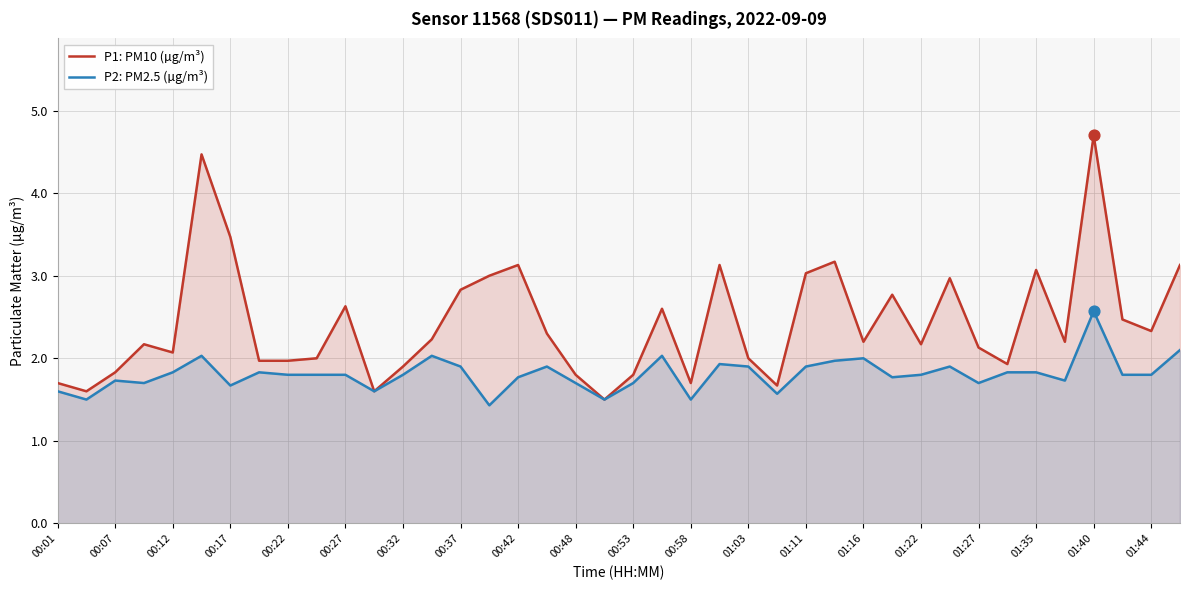

What are all the series names shown in the legend?

P1: PM10 (µg/m³), P2: PM2.5 (µg/m³)